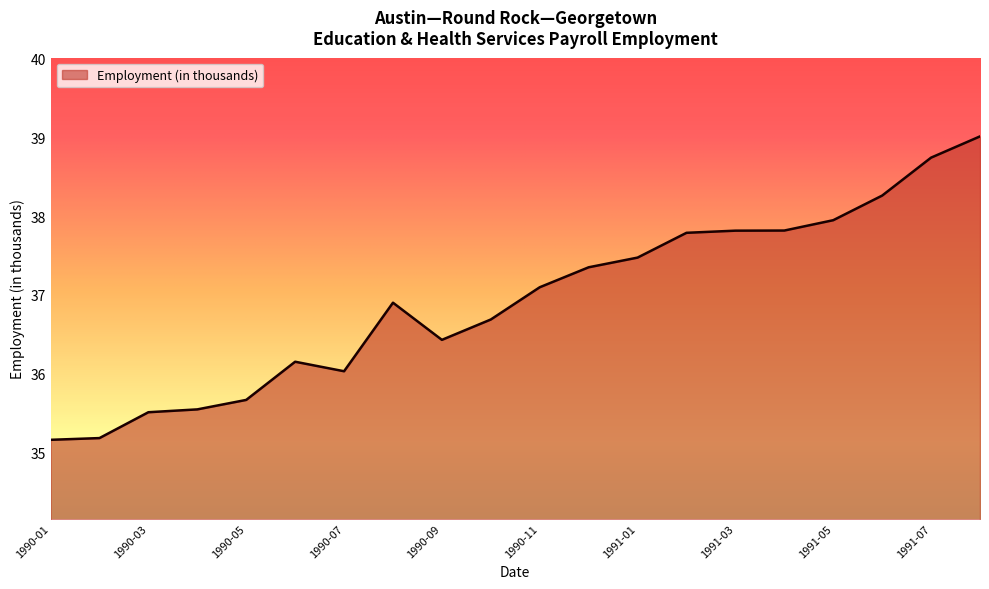

What is the smallest value displayed?

35.2